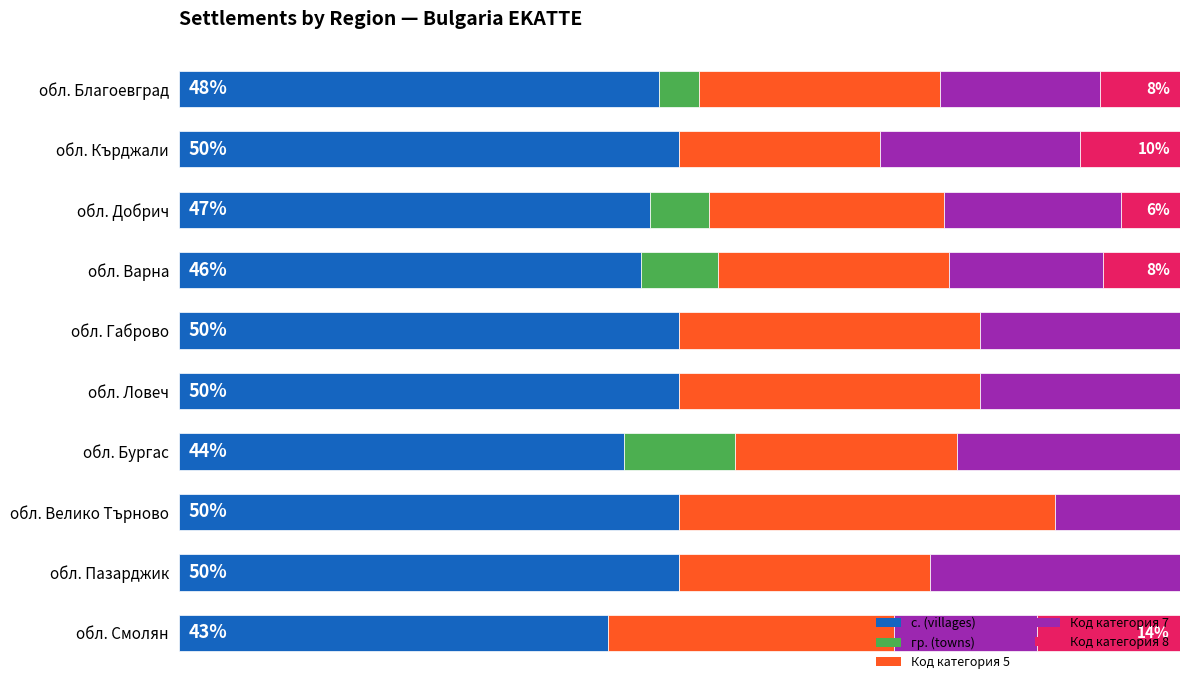

What is the value of the Код категория 7 bar at the 9th from the left?

25.0